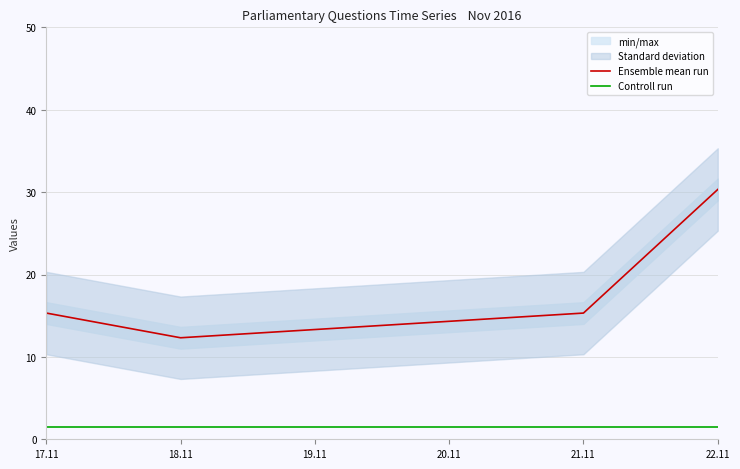

In Ensemble mean run, how many points are lower than both neighbors (excluding endpoints)?

1